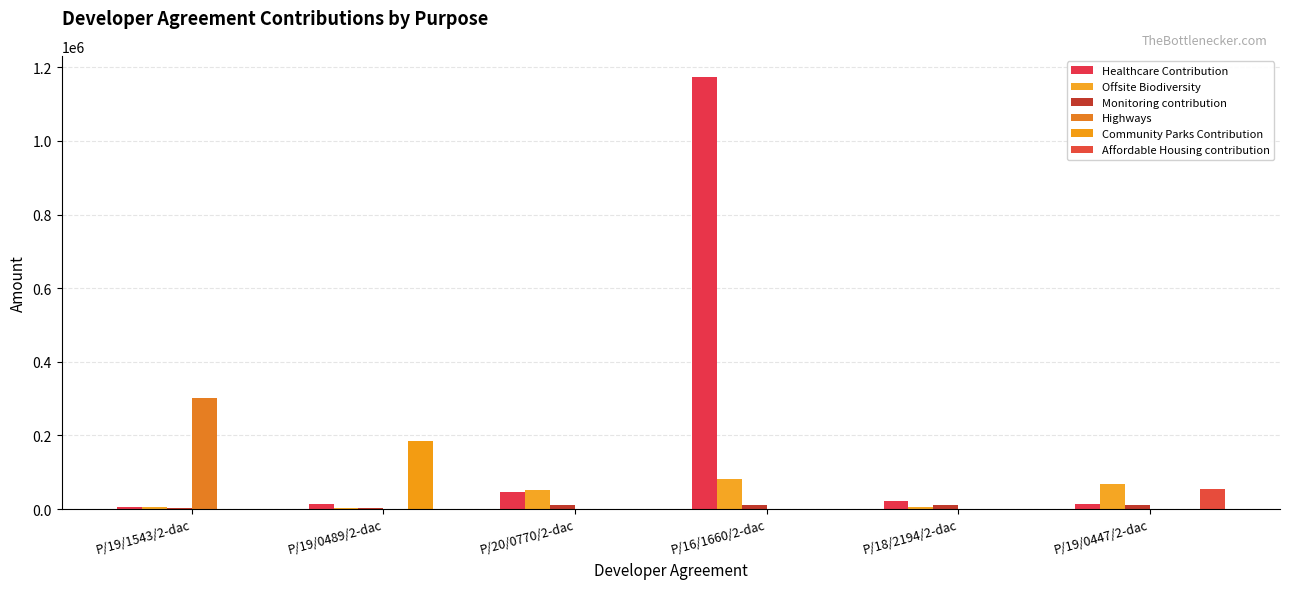

Reading left to right, transcribe all the data shown in this chart.

Healthcare Contribution: 6234.0	12747.2	45821.0	1172468.0	21682.8	13390.0
Offsite Biodiversity: 4510.0	3000.0	52800.0	80369.0	4510.0	67953.0
Monitoring contribution: 2513.5	2513.5	11310.8	11310.8	11310.8	11310.8
Highways: 301250.0	0.0	0.0	0.0	0.0	0.0
Community Parks Contribution: 0.0	183873.1	0.0	0.0	0.0	0.0
Affordable Housing contribution: 0.0	0.0	0.0	0.0	0.0	54548.0